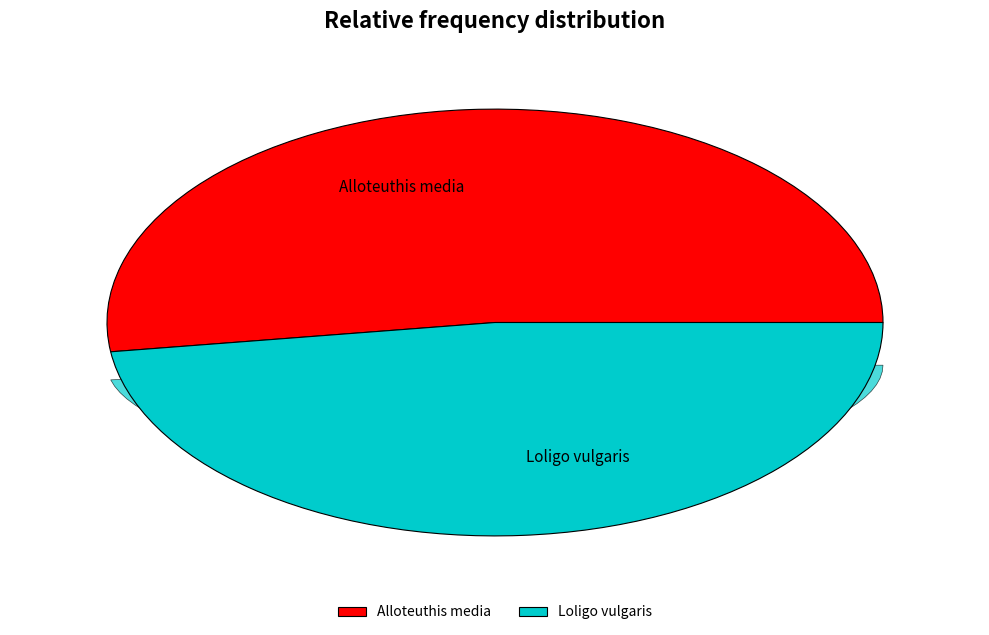

How many slices are in this pie chart?

2